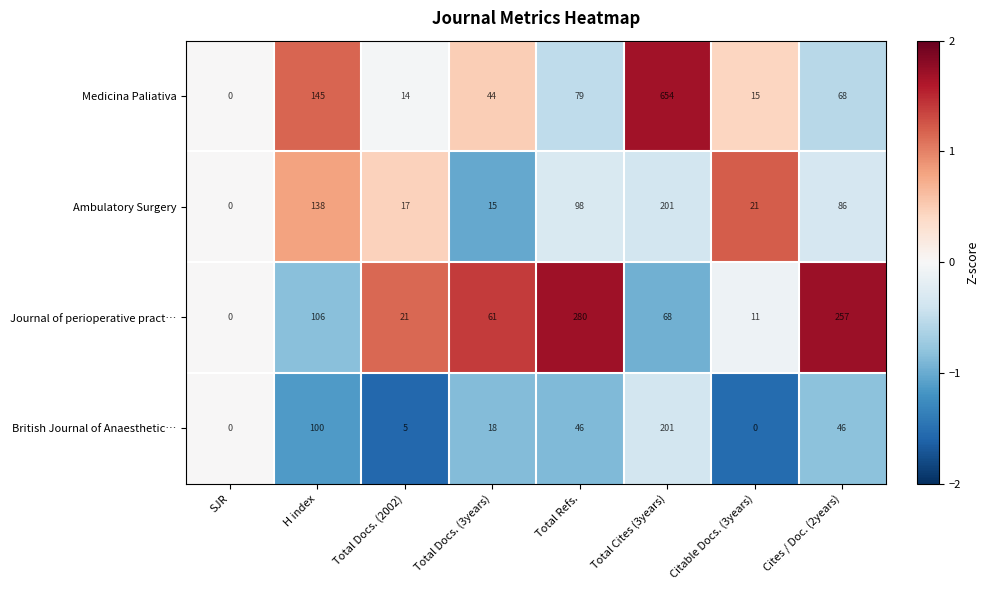

What is the maximum value for British Journal of Anaesthetic…?

201